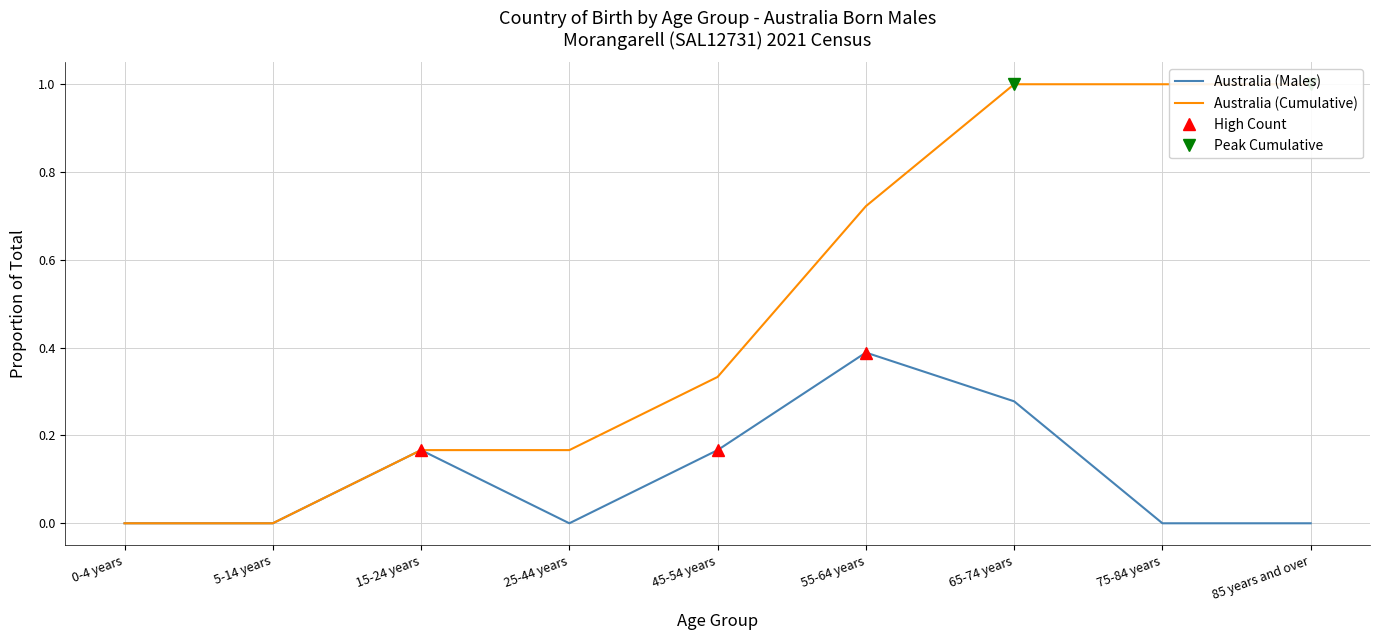

What are all the series names shown in the legend?

Australia (Males), Australia (Cumulative)